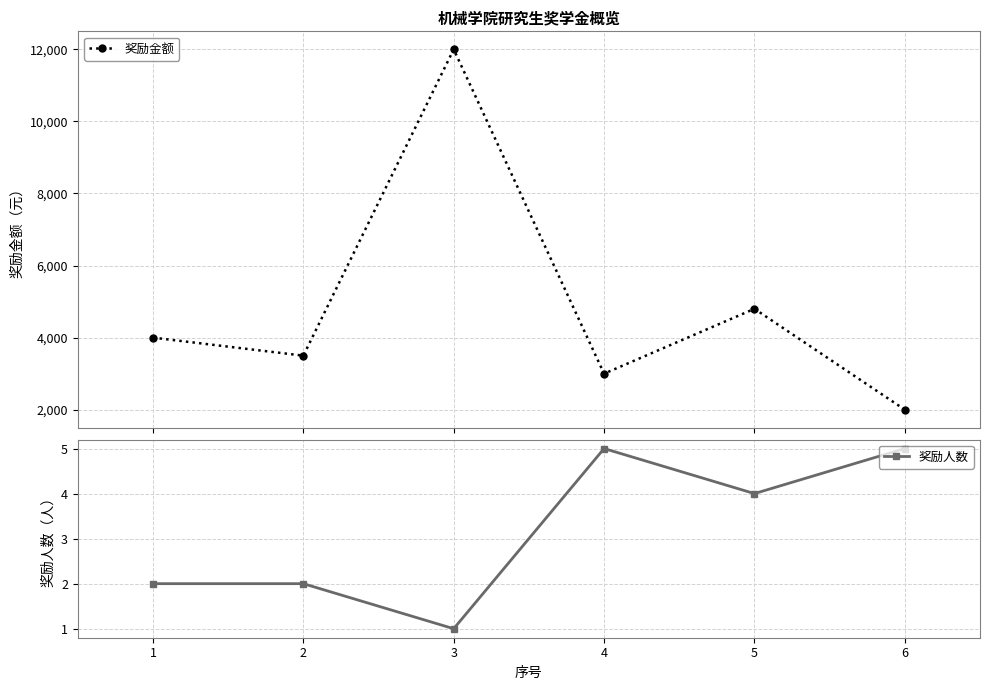

How many data points in 奖励人数 are less than 4?

3